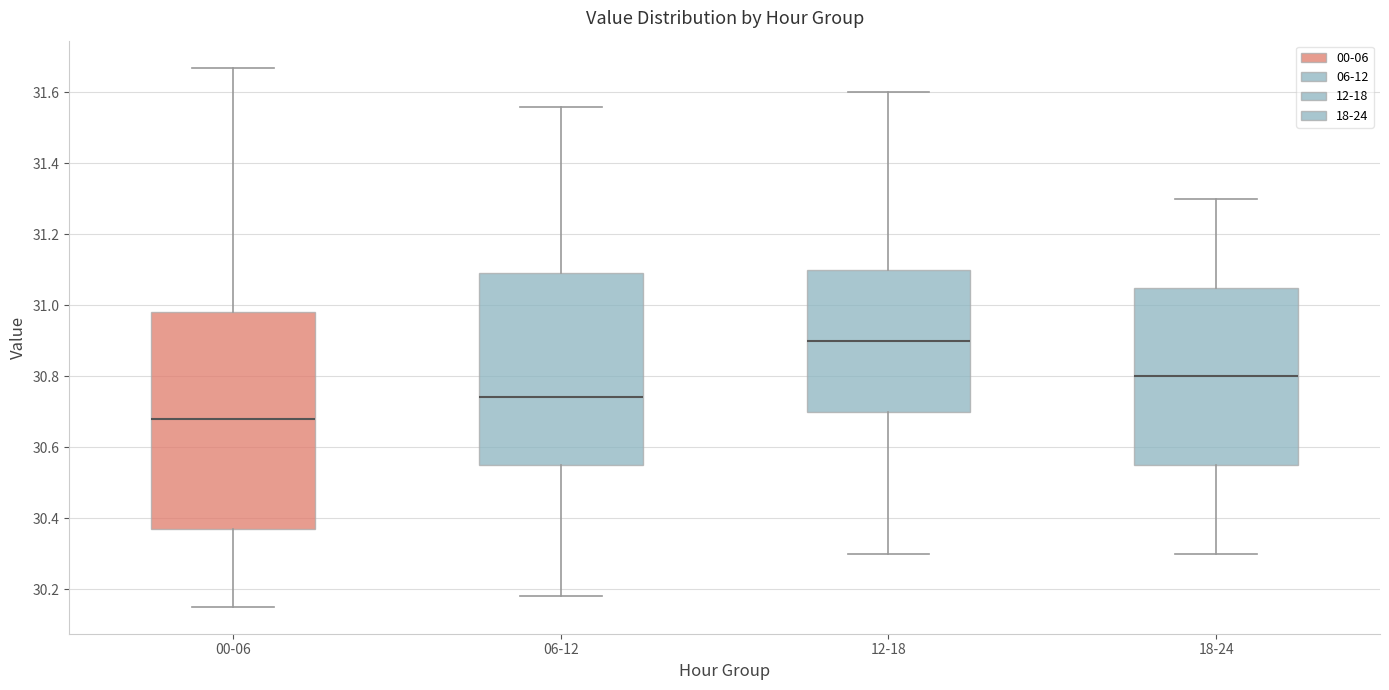

Where does the median line of the box for 12-18 sit on the y-axis? The values are not printed on the chart, so give them approximately, as read against the axis.

30.90